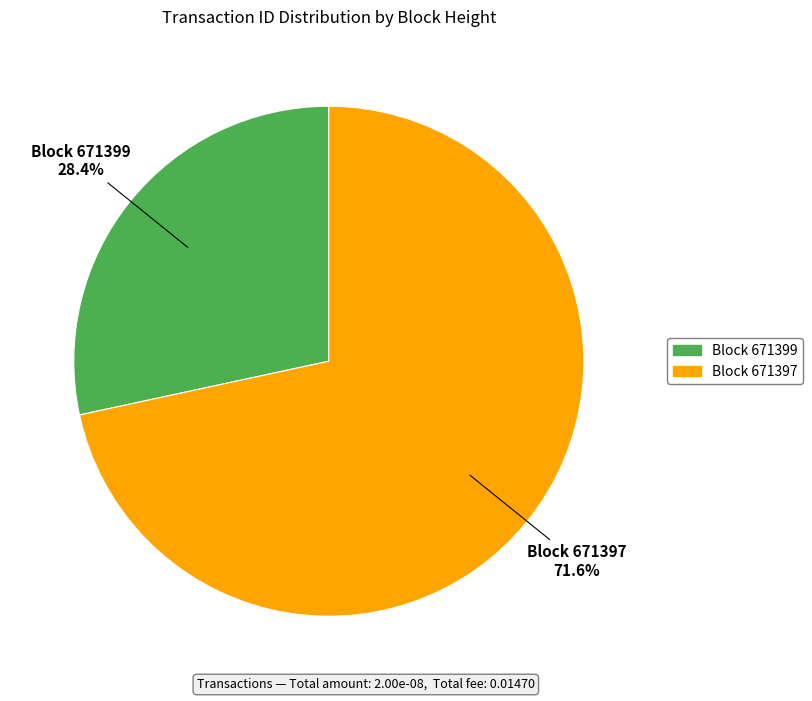

Is there any slice that represents more than half of the pie?

Yes